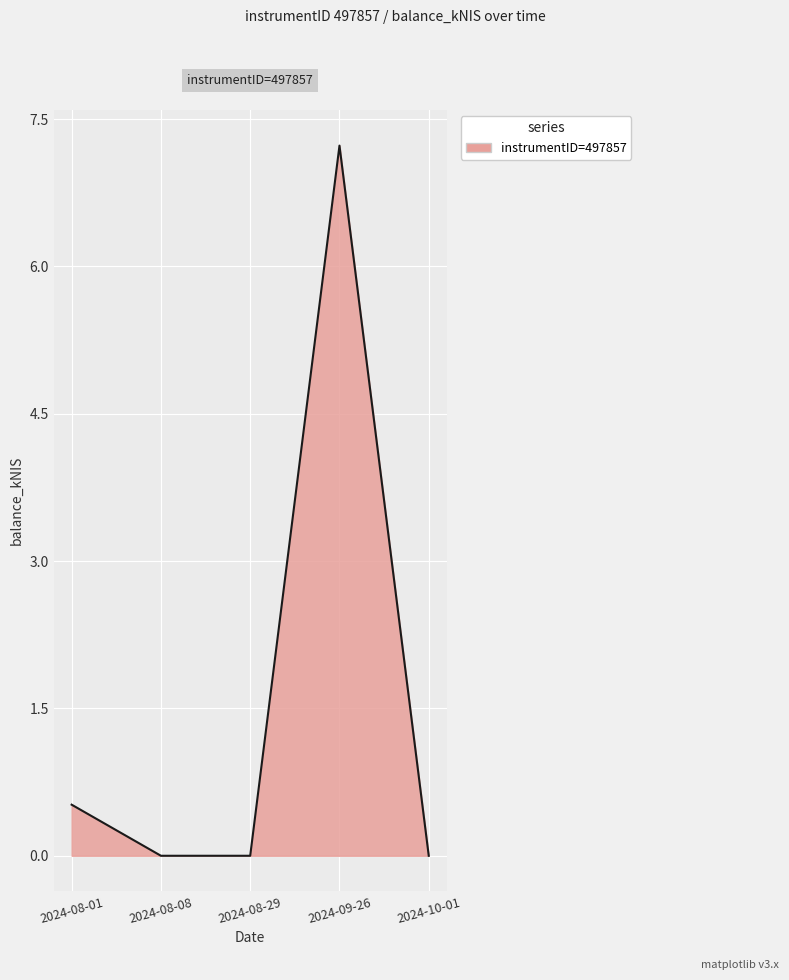

True or false: the data has more than 1 interior local peaks.

False